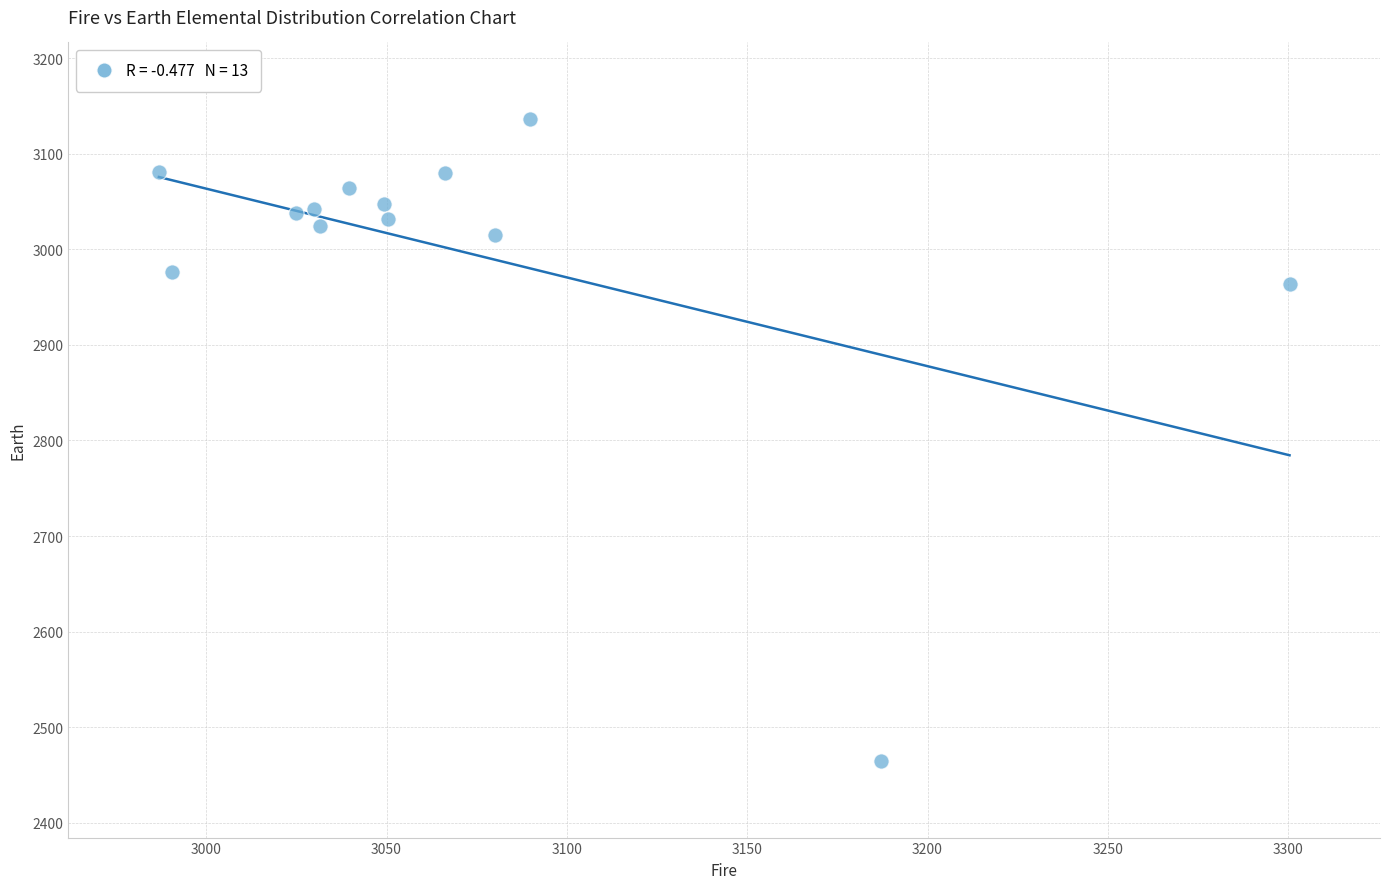

What Y value in the scatter plot is closest to 2800?

2963.8